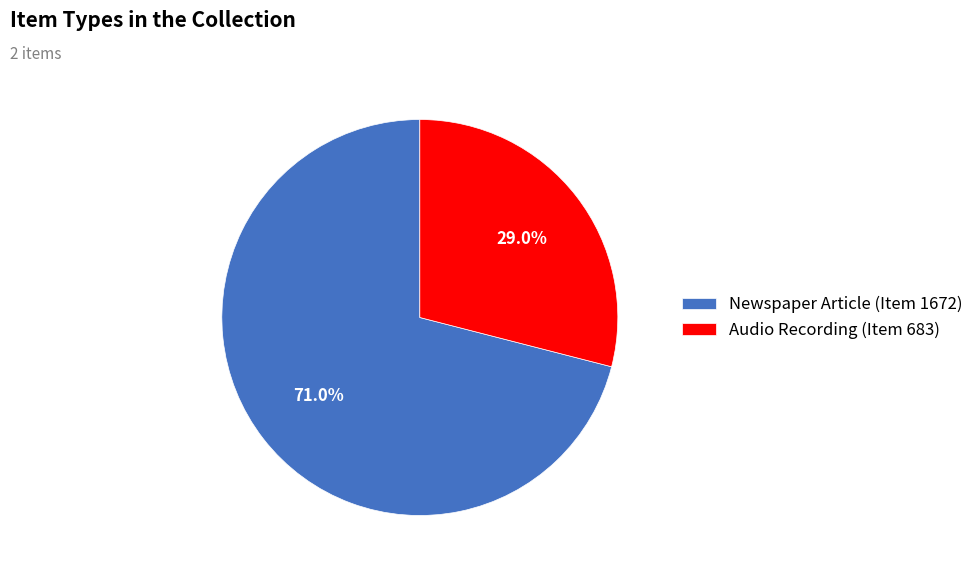

To the nearest percent, what is the average slice percentage?

50%